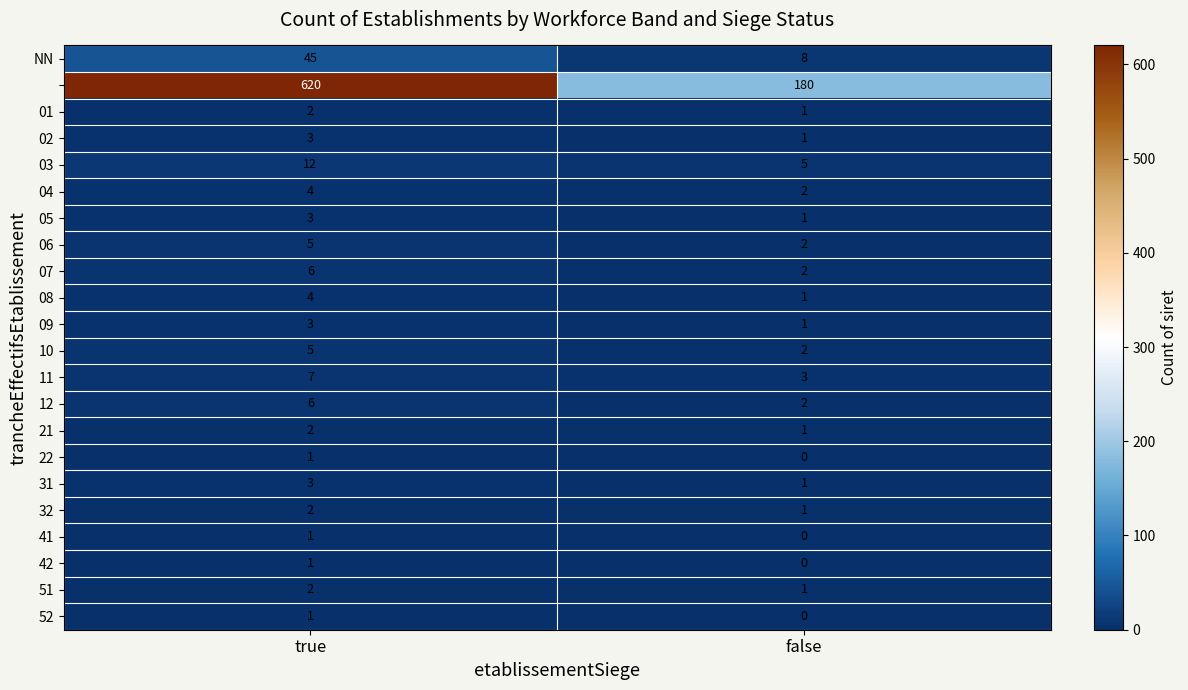

How many data points does each series have?

2